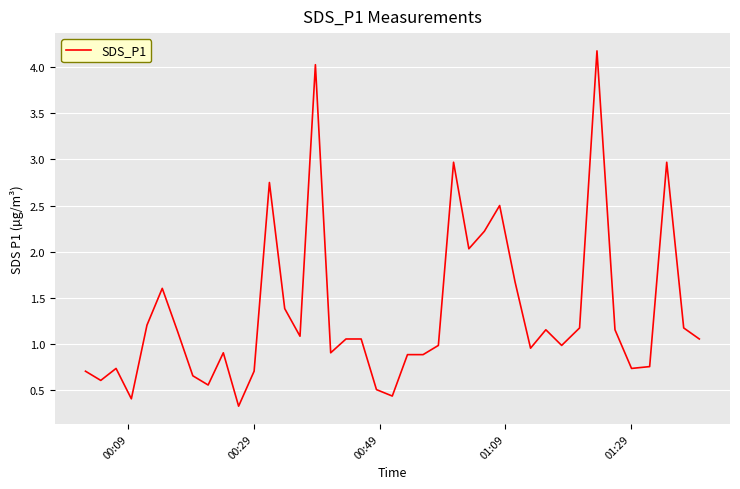

What is the maximum value shown in the chart?

4.2